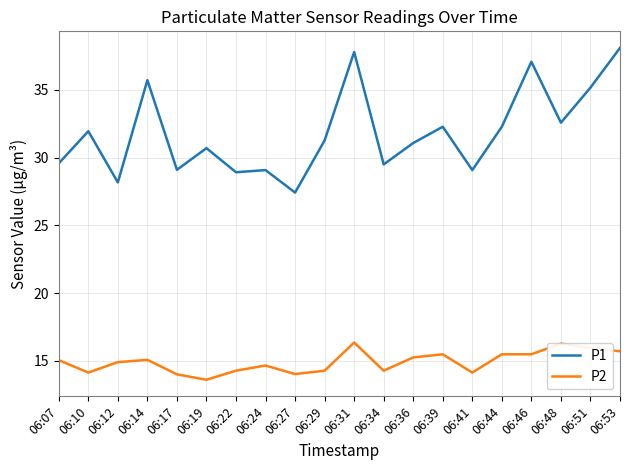

Which series has the largest total across all categories?

P1